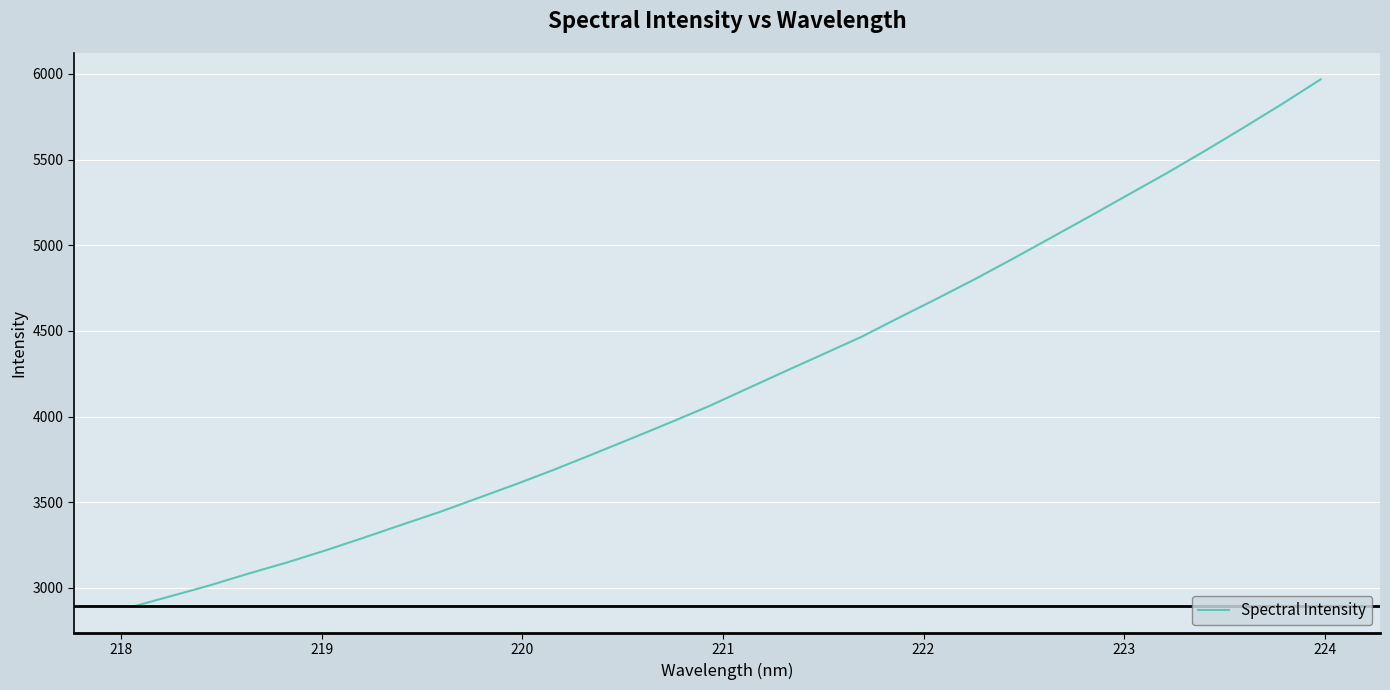

What is the smallest value displayed?

2891.9